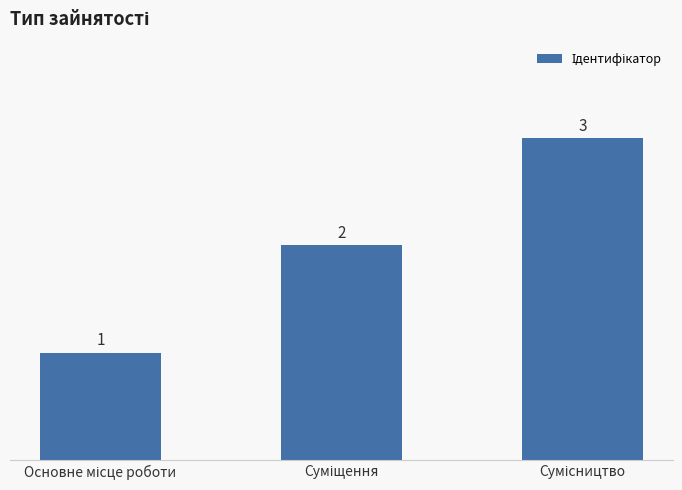

Count the values in the range 1 to 3.

3